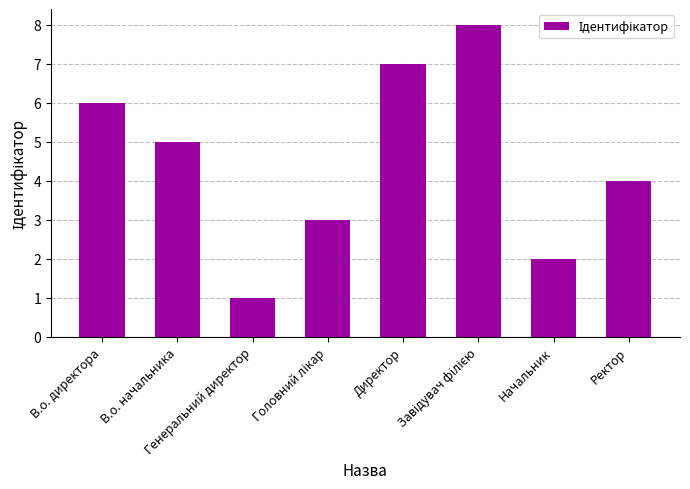

What is the ratio of the value at Генеральний директор to the value at Начальник?

0.5